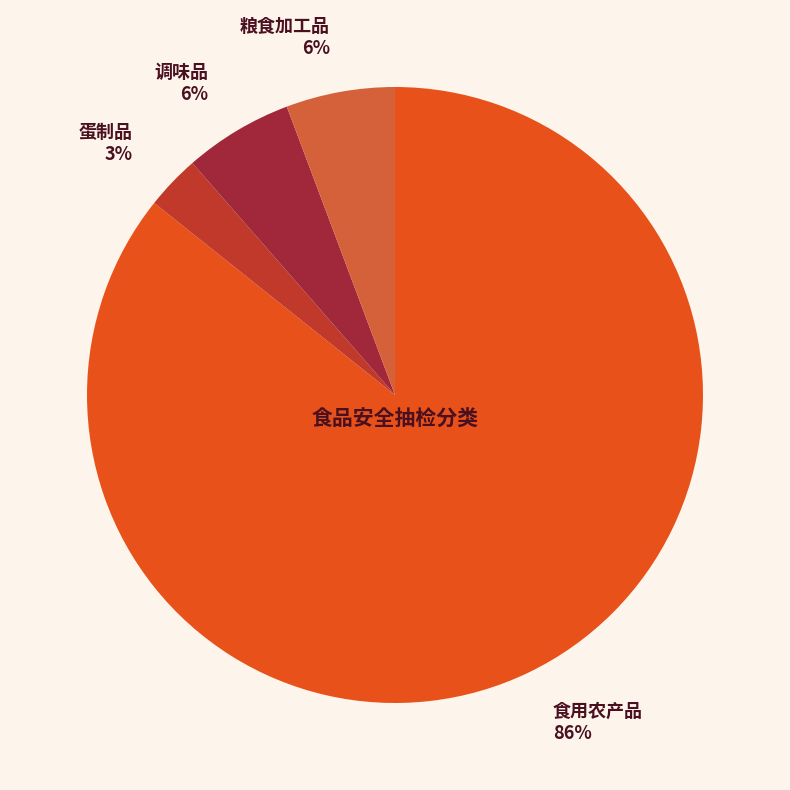

True or false: 调味品 accounts for 6% of the total.

True